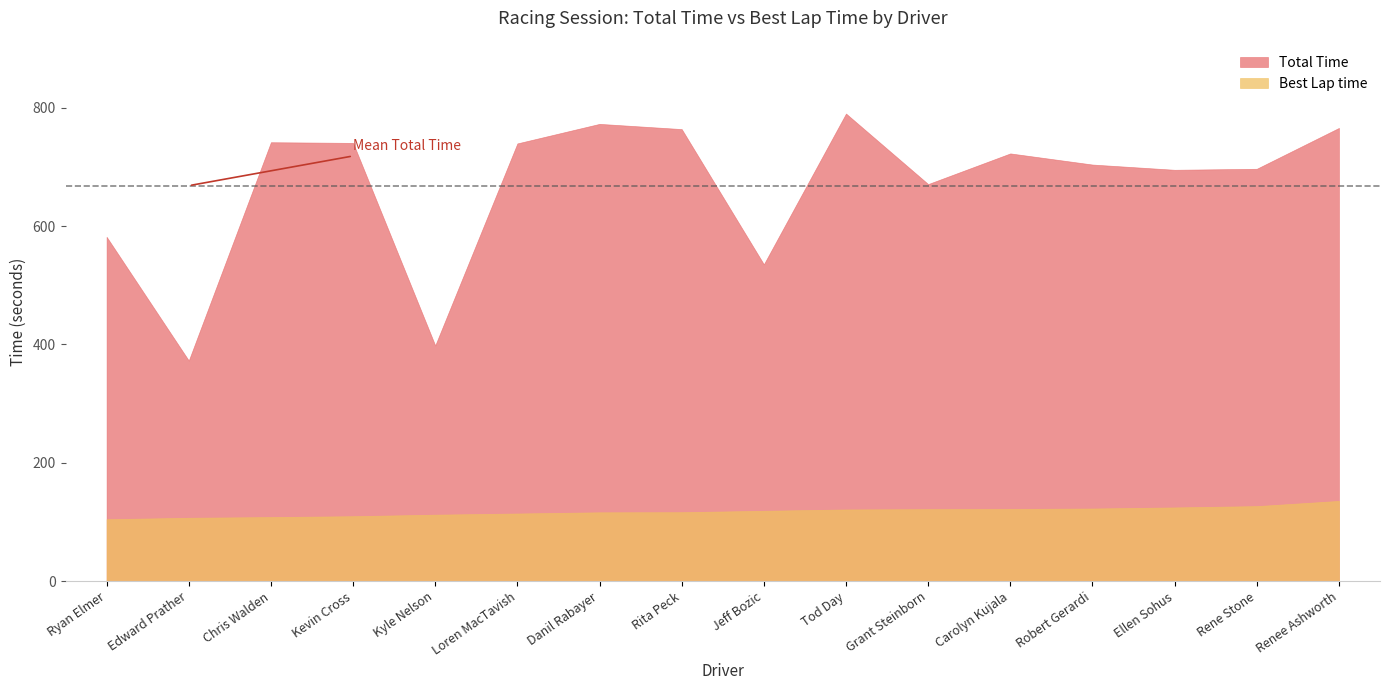

How many data points in Total Time are above 722?

8